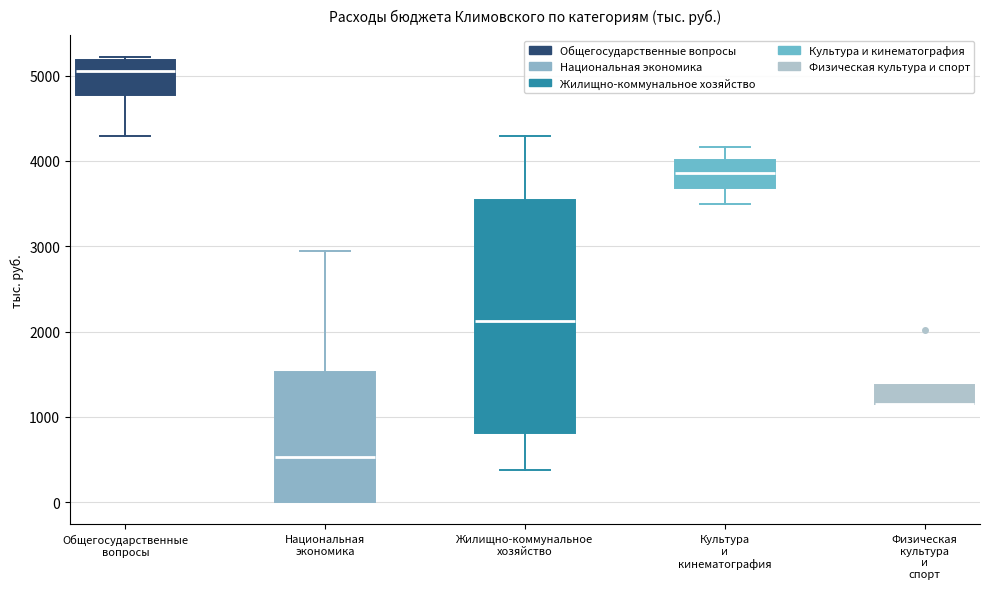

Where does the median line of the box for Общегосударственные вопросы sit on the y-axis? The values are not printed on the chart, so give them approximately, as read against the axis.

5100